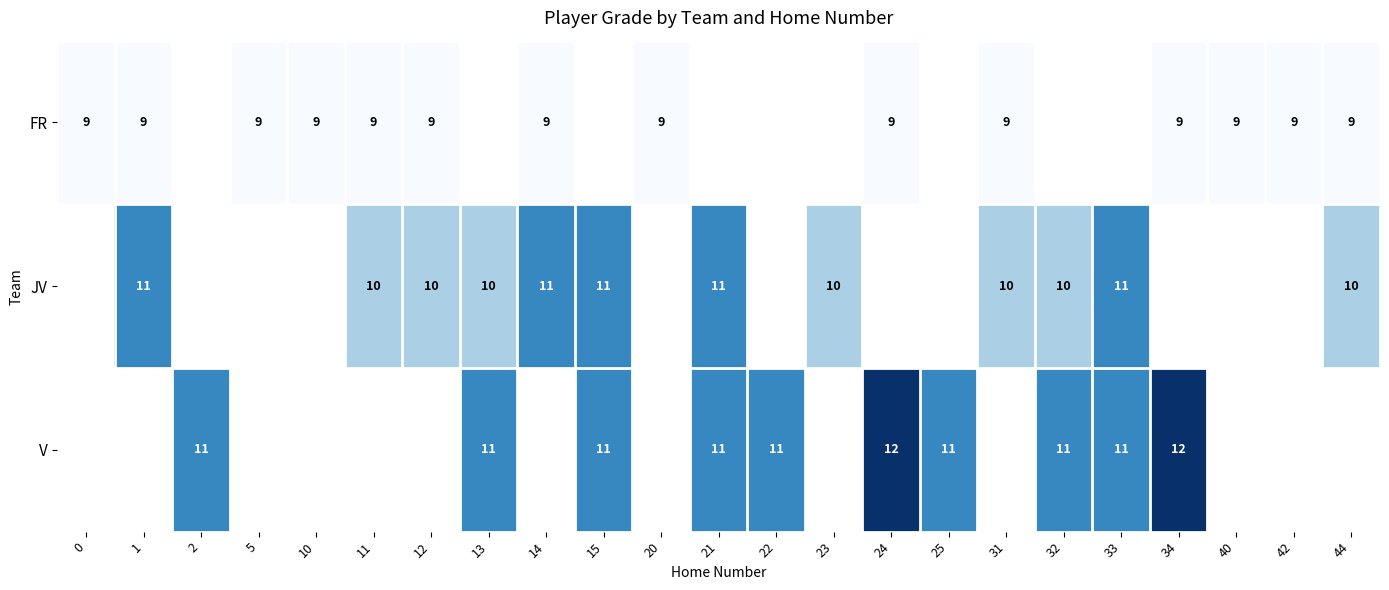

True or false: JV has a value of 14 at 12.

False